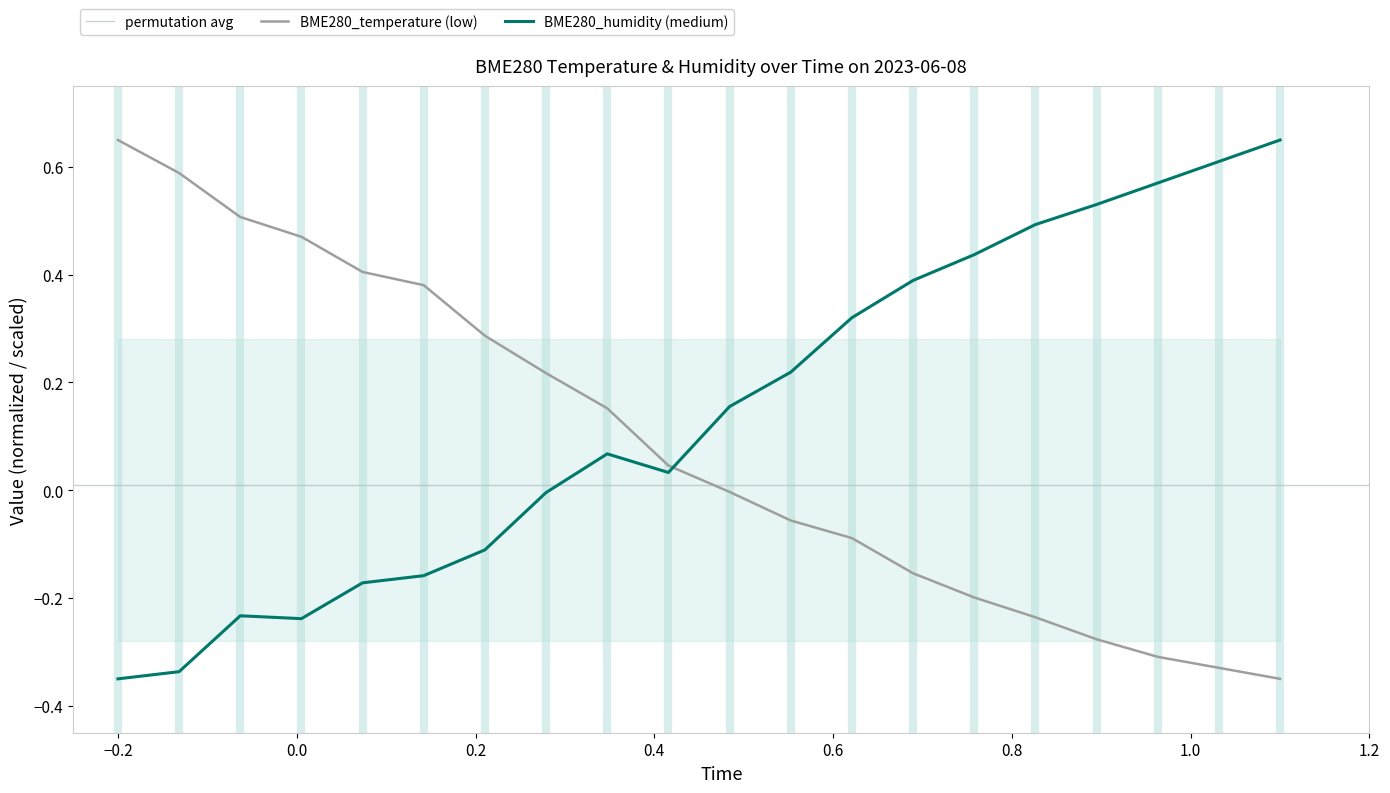

Count the number of data series in this chart.

2